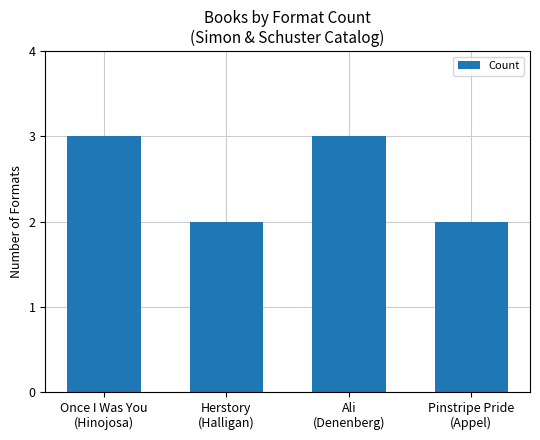

How many categories are shown in the chart?

4